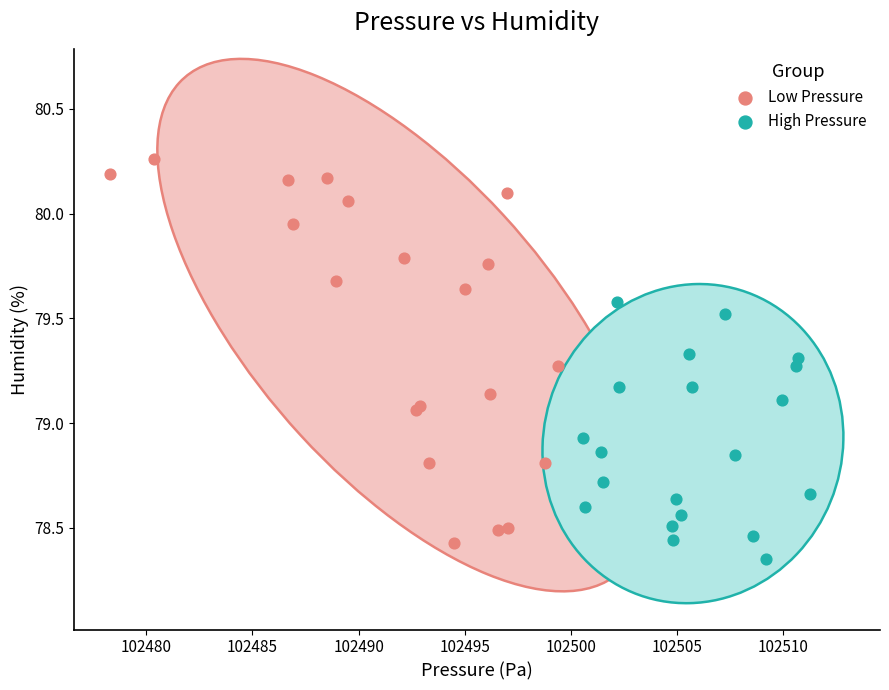

Which series contains the highest Y value?

Low Pressure